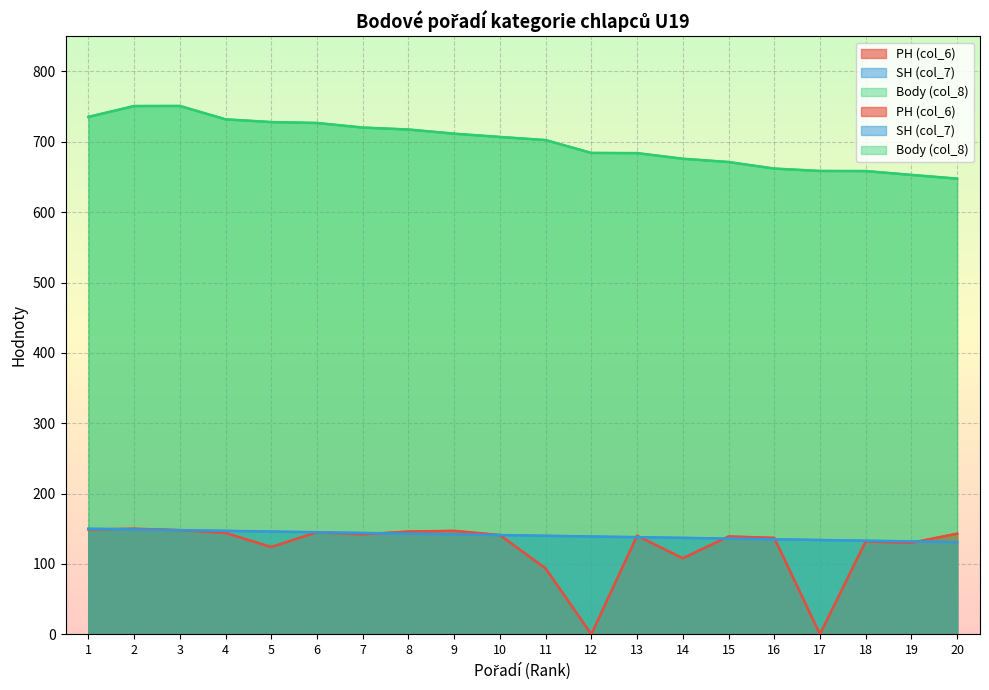

What is the difference between the SH (col_7) values at 5 and 19?

14.0